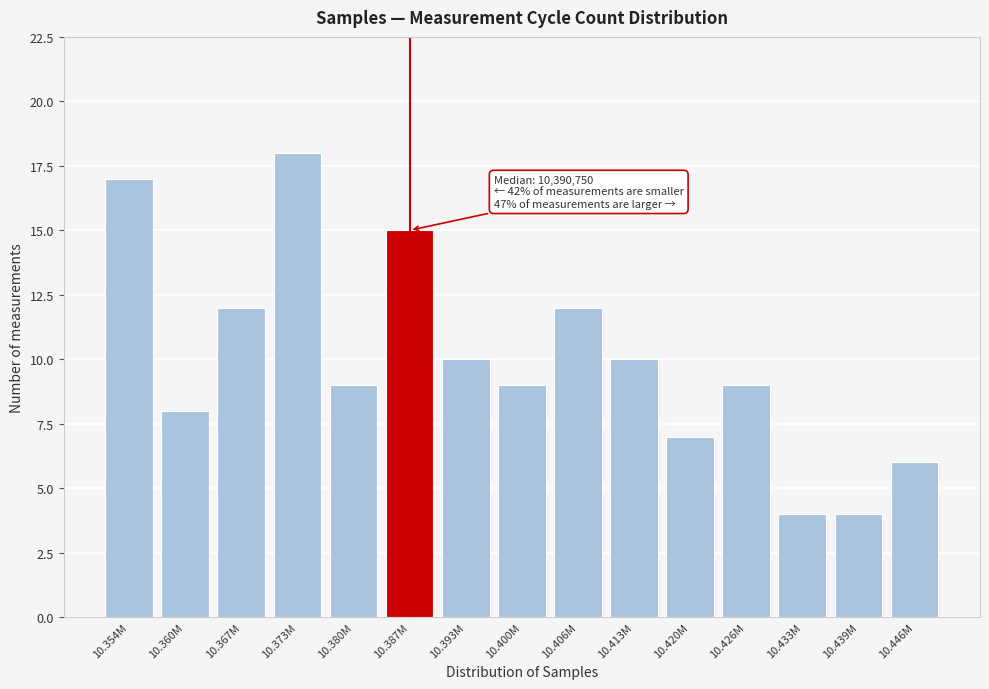

Reading right to left, what are all the values shown in this chart?

10.446M=6	10.439M=4	10.433M=4	10.426M=9	10.420M=7	10.413M=10	10.406M=12	10.400M=9	10.393M=10	10.387M=15	10.380M=9	10.373M=18	10.367M=12	10.360M=8	10.354M=17